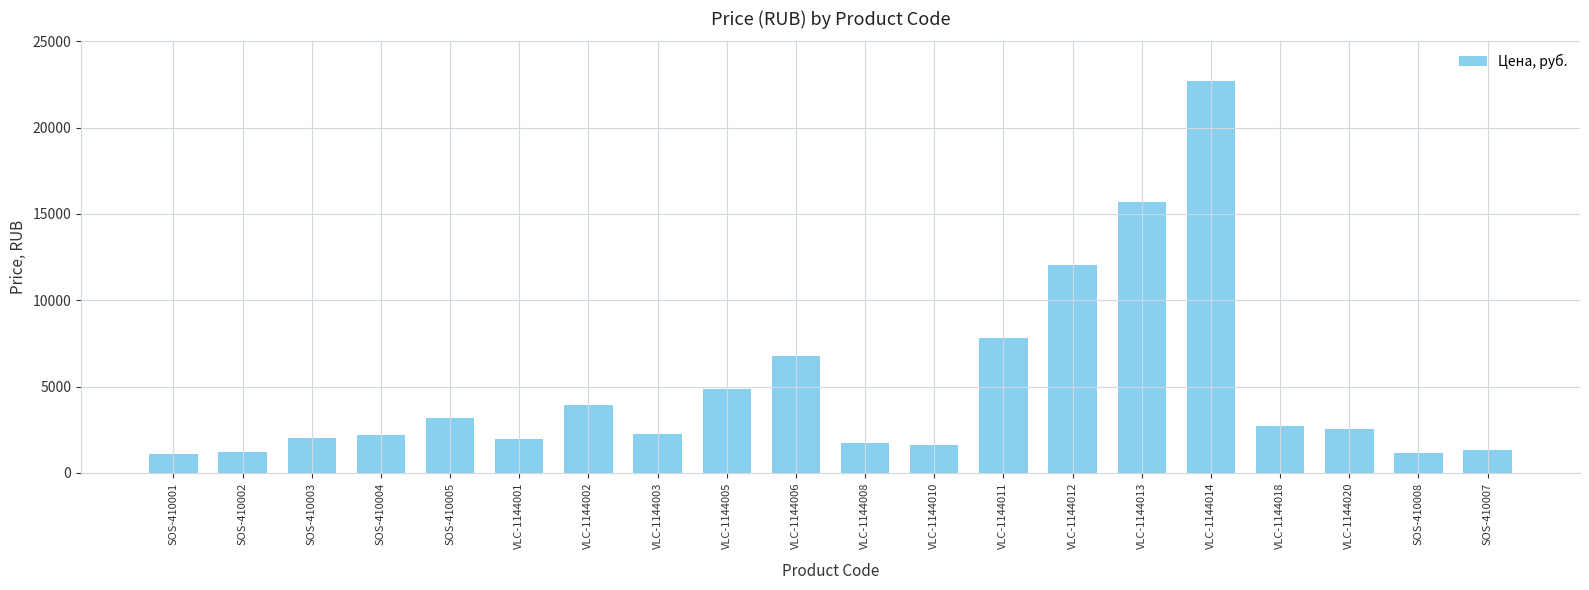

What is the change in value from VLC-1144002 to VLC-1144013?

+11760.0